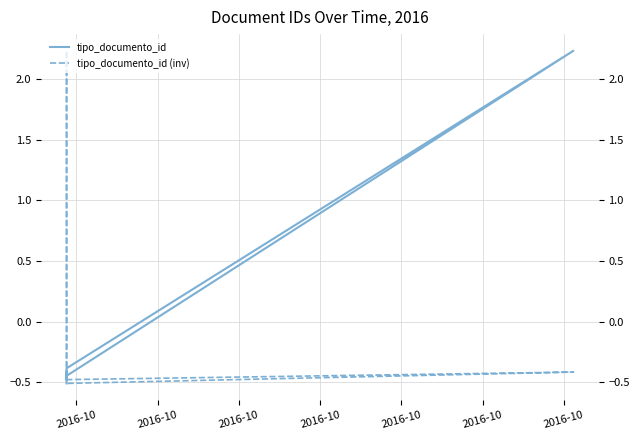

How many distinct data groups are displayed?

2